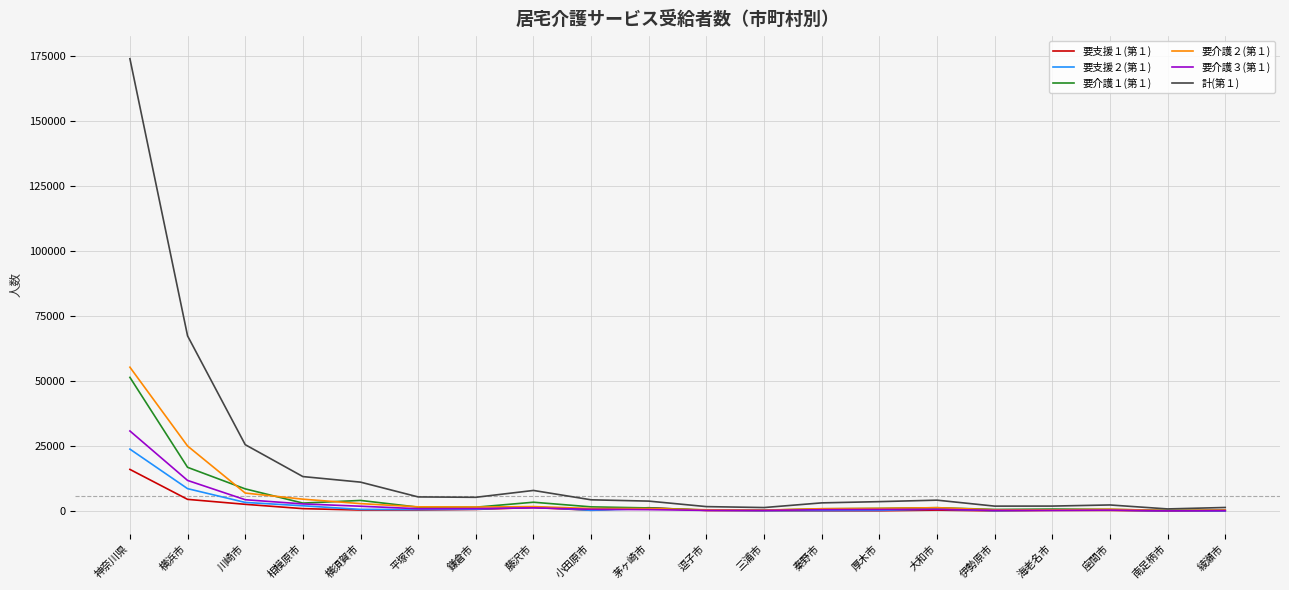

At which label does 要介護３(第１) reach its peak?

神奈川県